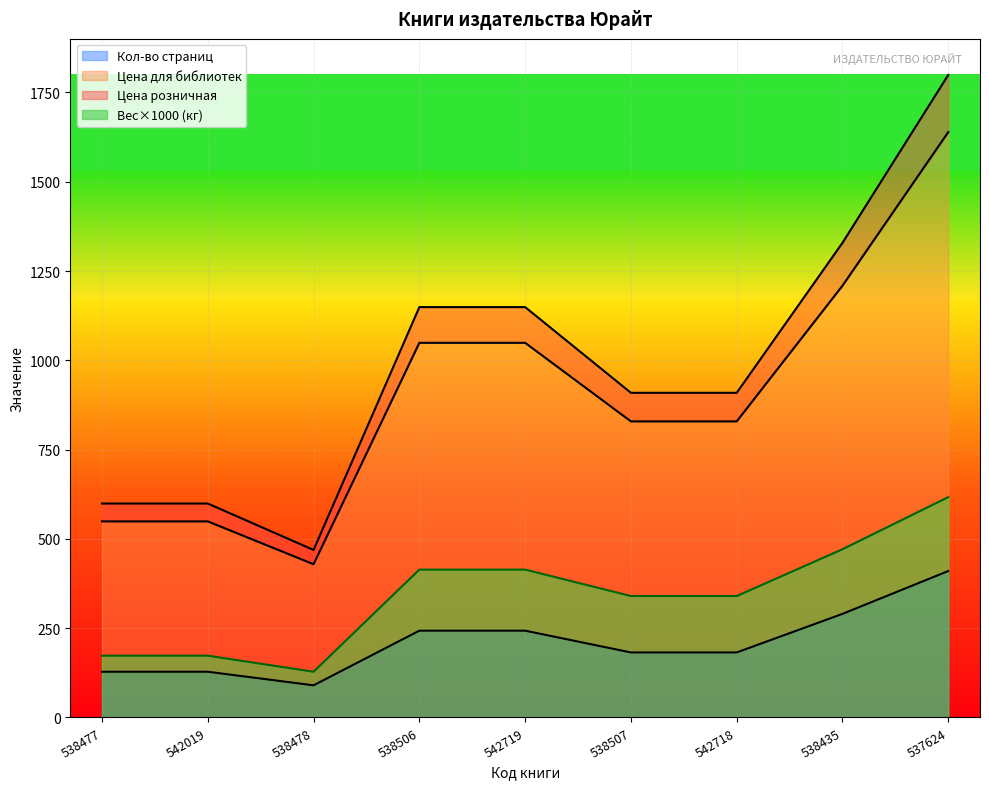

What is the difference between the highest and lowest values at 542718?

727